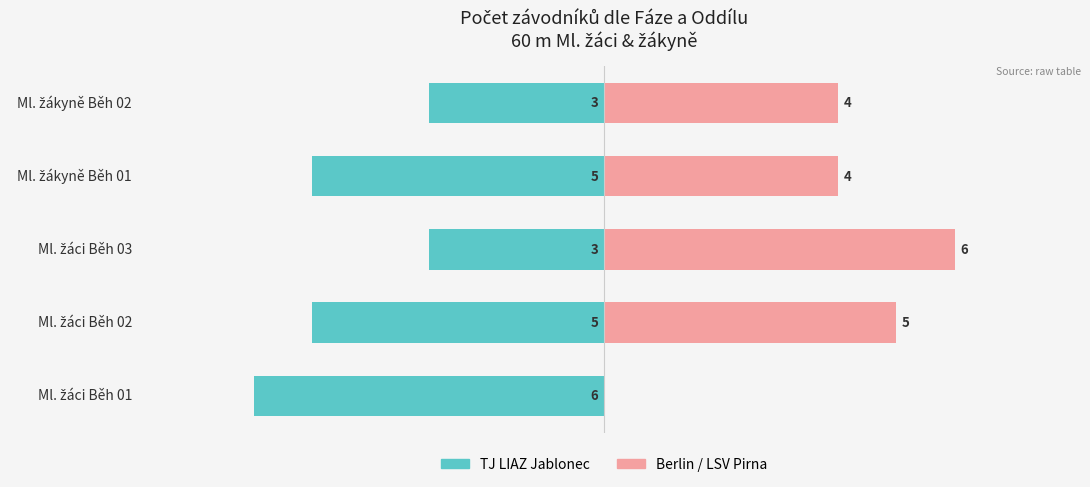

Rank the series by their maximum value, from lowest to highest.

TJ LIAZ Jablonec, Berlin / LSV Pirna